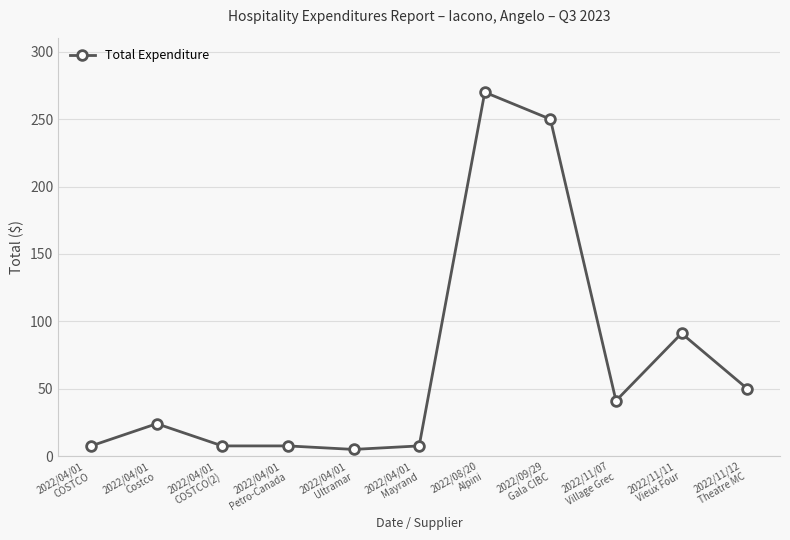

Reading right to left, transcribe all the data shown in this chart.

50.0	91.0	41.0	250.0	270.0	7.5	4.9	7.5	7.5	24.0	7.5